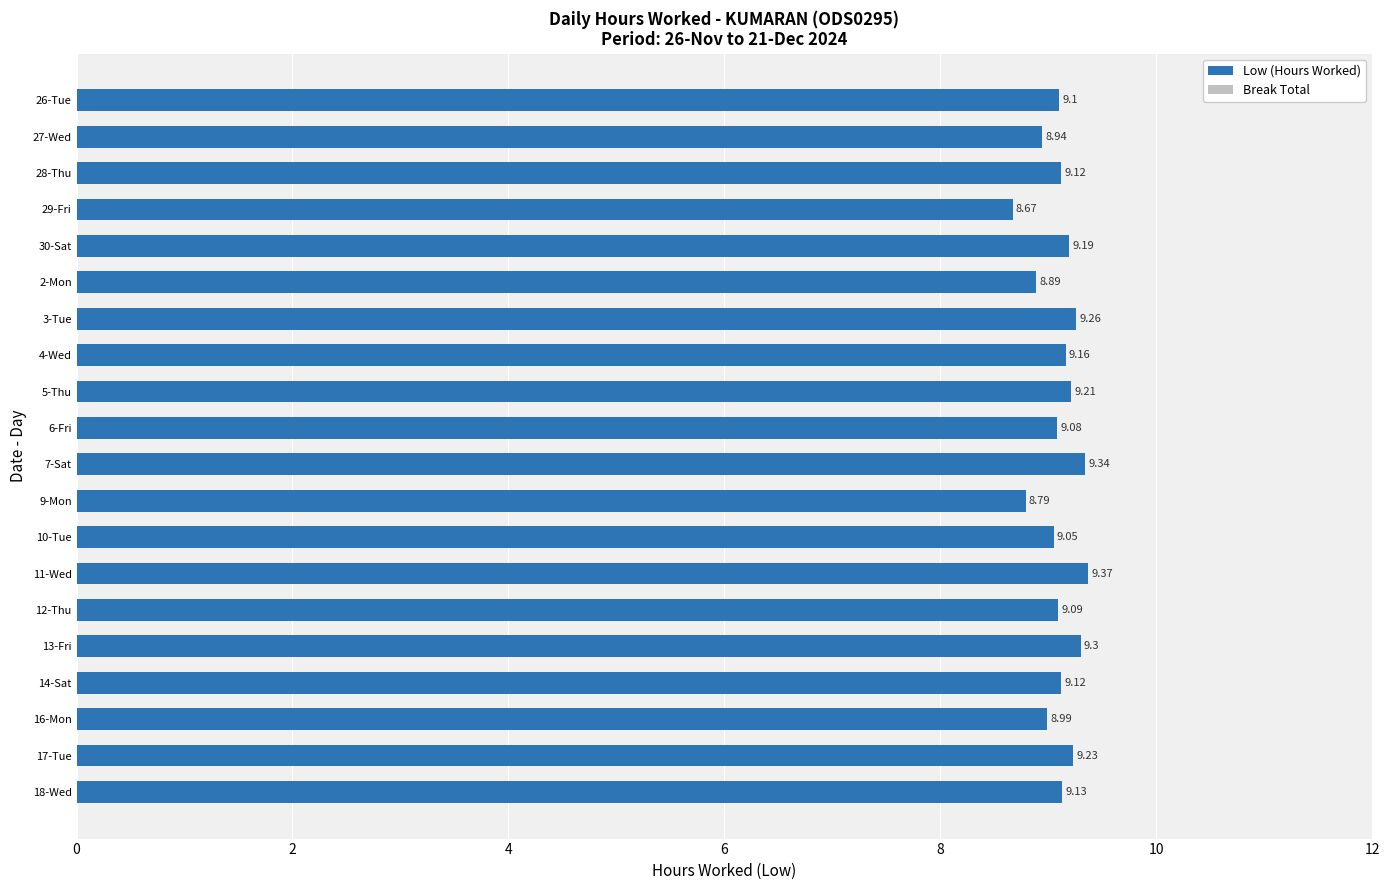

Does the chart contain any negative values?

No